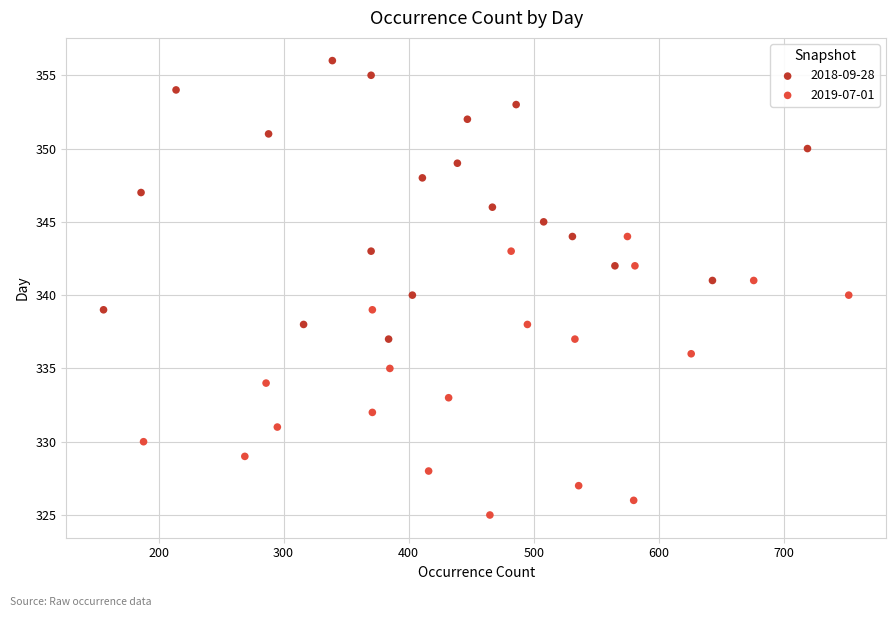

Which series contains the highest Y value?

2018-09-28